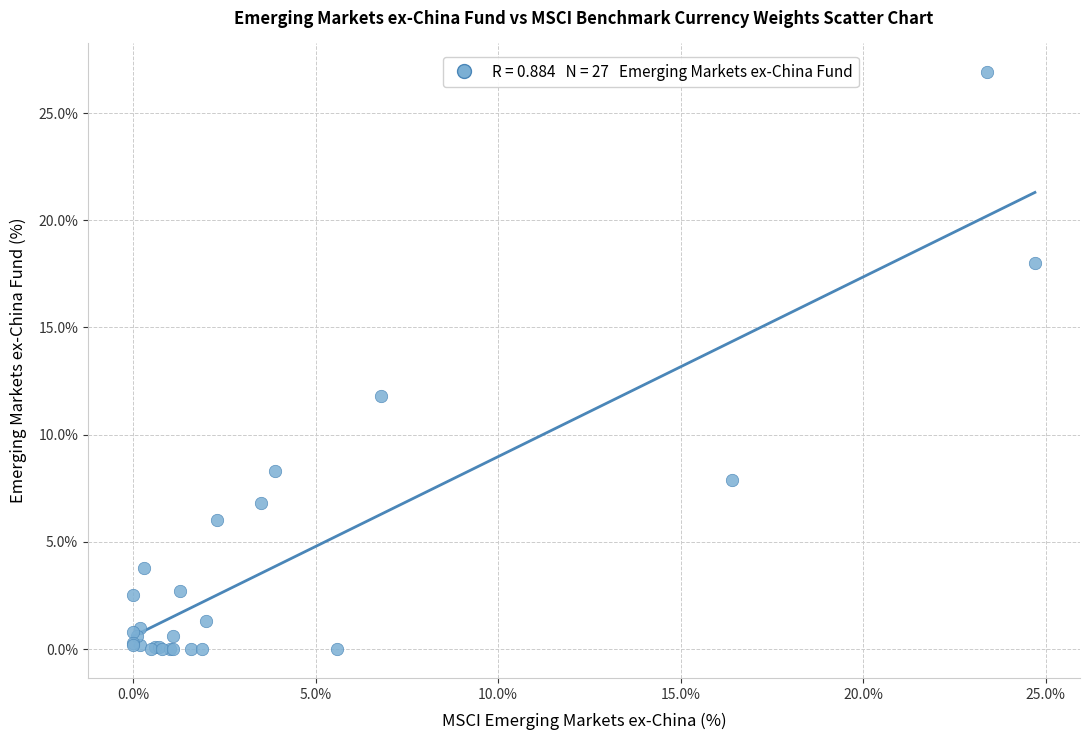

What Y value in the scatter plot is closest to 13?

11.8